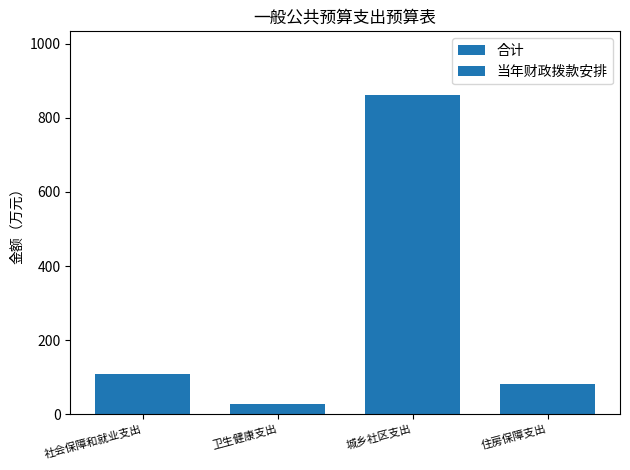

How many series are shown in this chart?

2